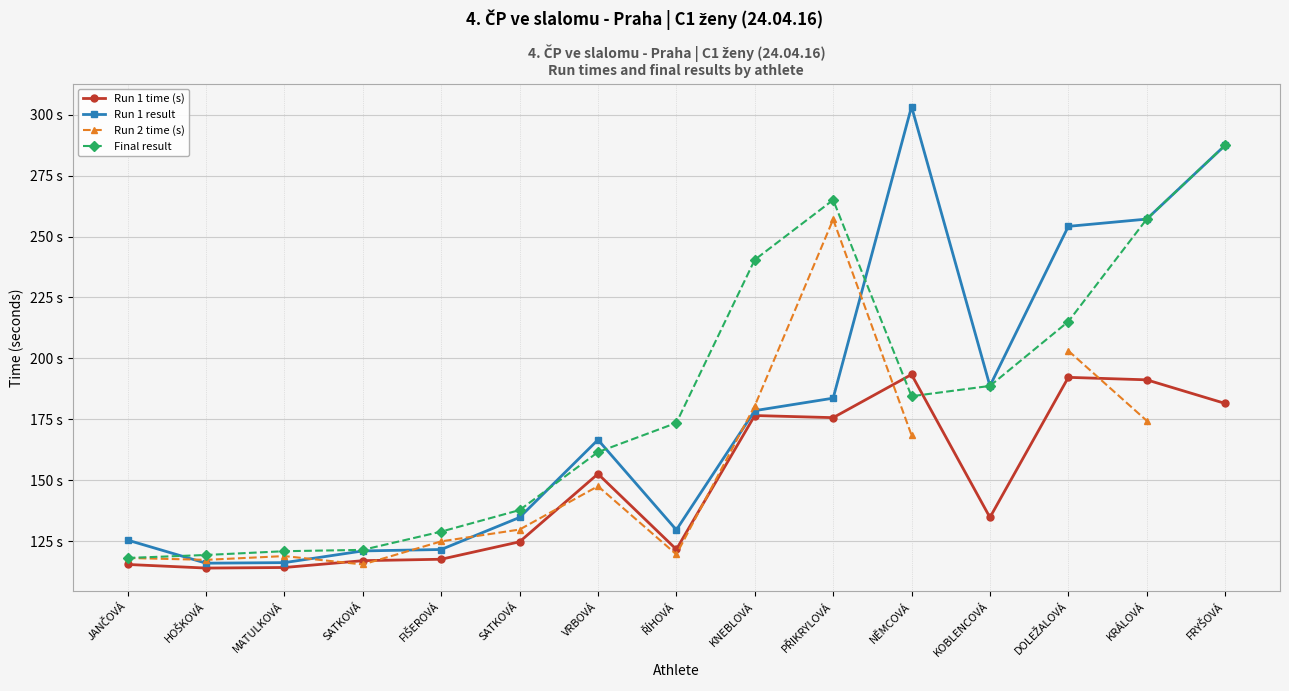

What is the sum of all Run 1 time (s) values?

2221.7